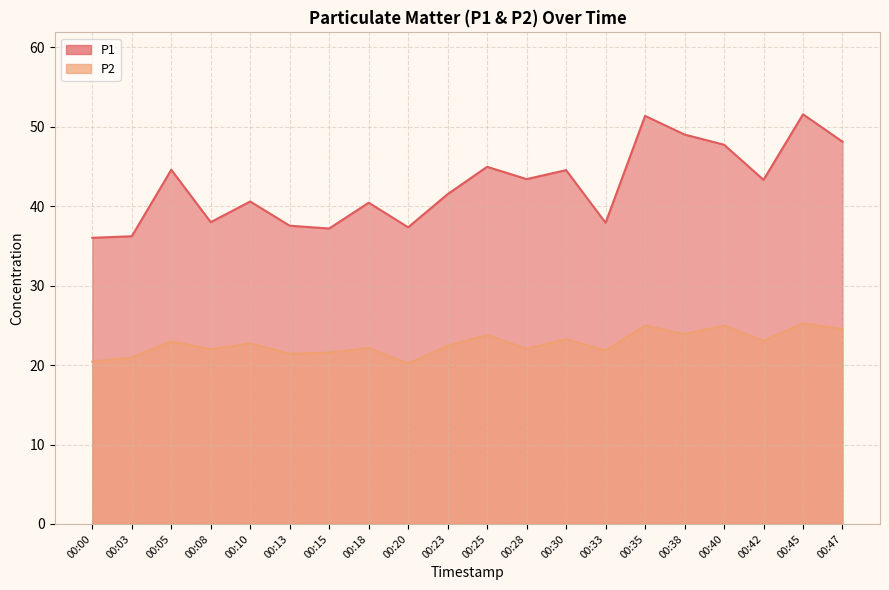

What is the spread (max minus min) of values at 00:23?

19.1